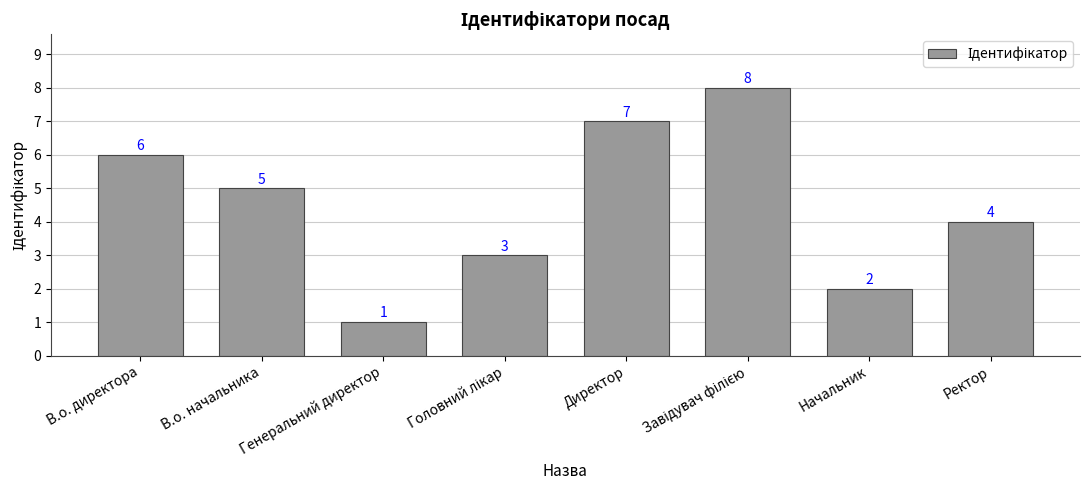

What is the label of the 7th bar from the left?

Начальник